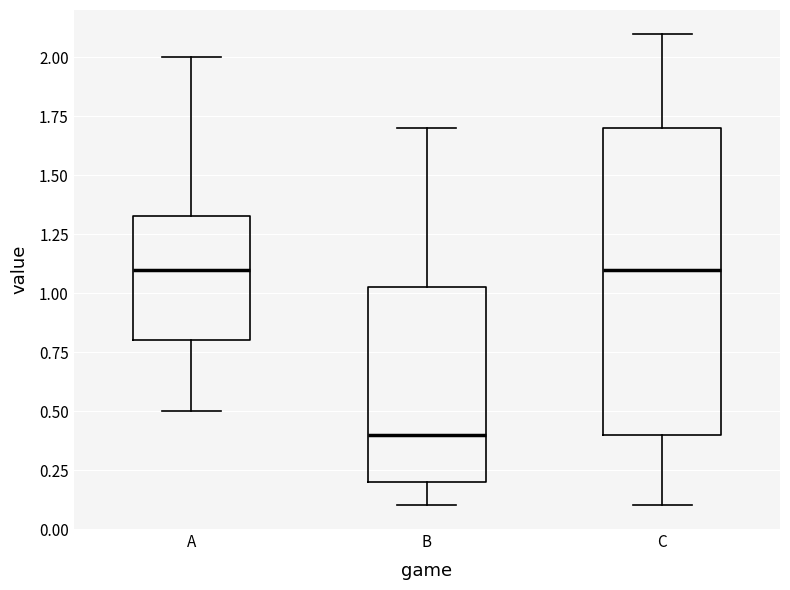

Reading left to right, transcribe this box plot: for each box, give where its median line is, the range the box spans, and where its two whiskers end, as read against the y-axis. The values are not printed on the chart, so give them approximately, as read against the axis.

A: median 1.10, box 0.80 to 1.35, whiskers 0.50 to 2.00
B: median 0.40, box 0.20 to 1.05, whiskers 0.10 to 1.70
C: median 1.10, box 0.40 to 1.70, whiskers 0.10 to 2.10